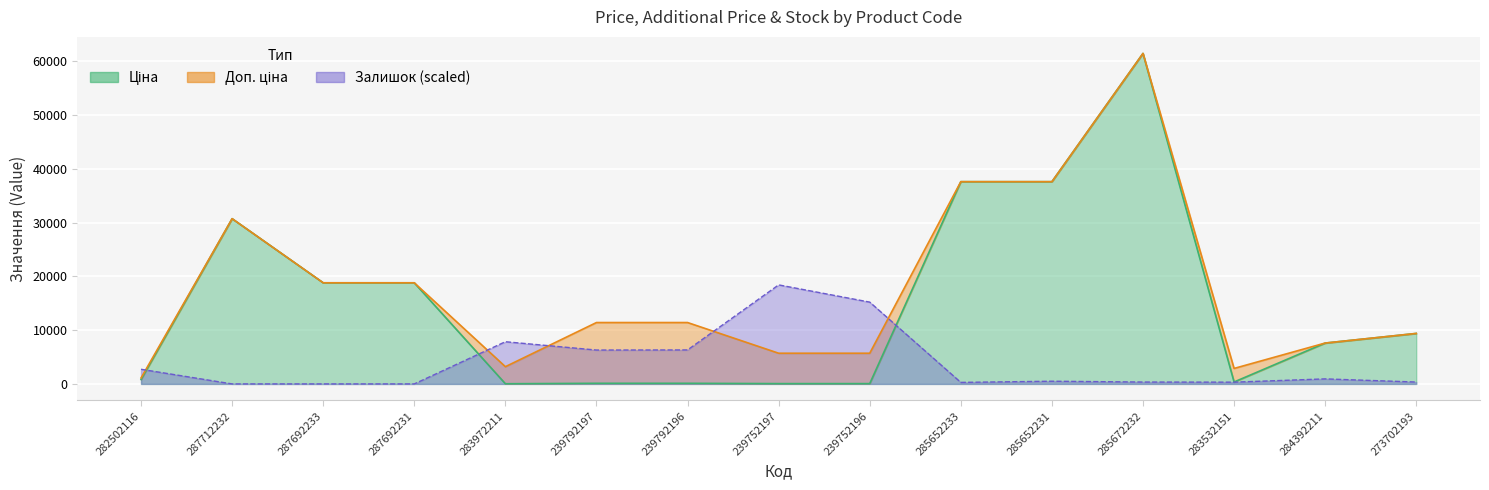

What is the highest value of the Залишок series?

18408.5